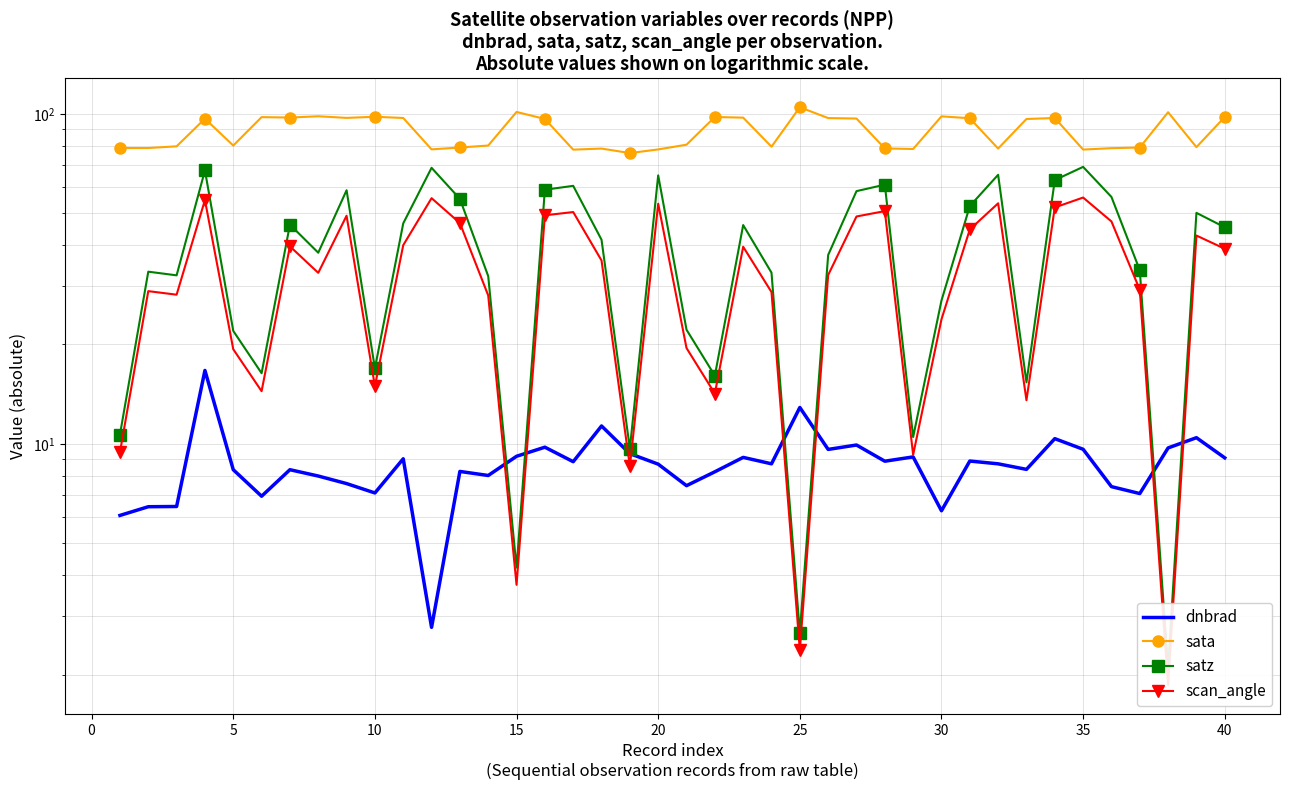

True or false: satz and sata intersect in this chart.

False